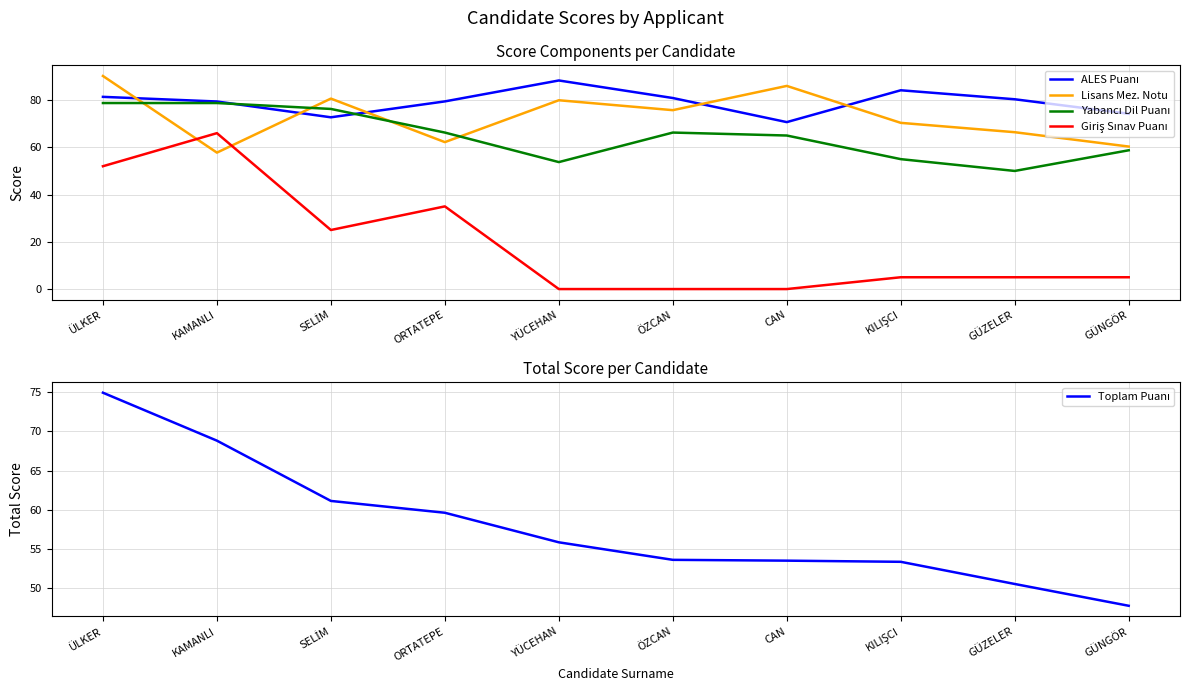

What is the spread (max minus min) of values at CAN?

86.0